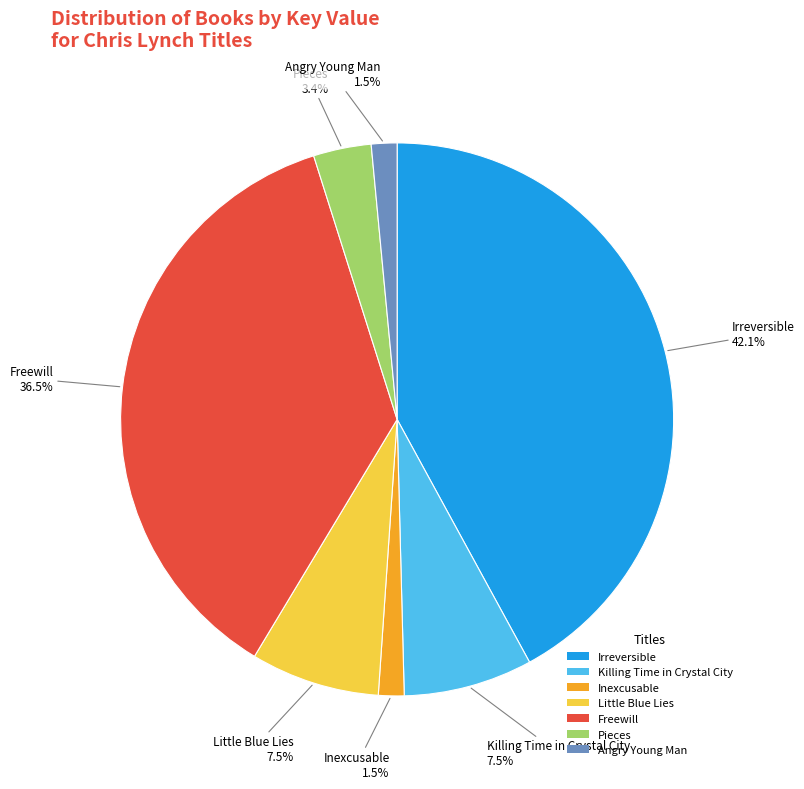

Is there a majority slice in this chart?

No